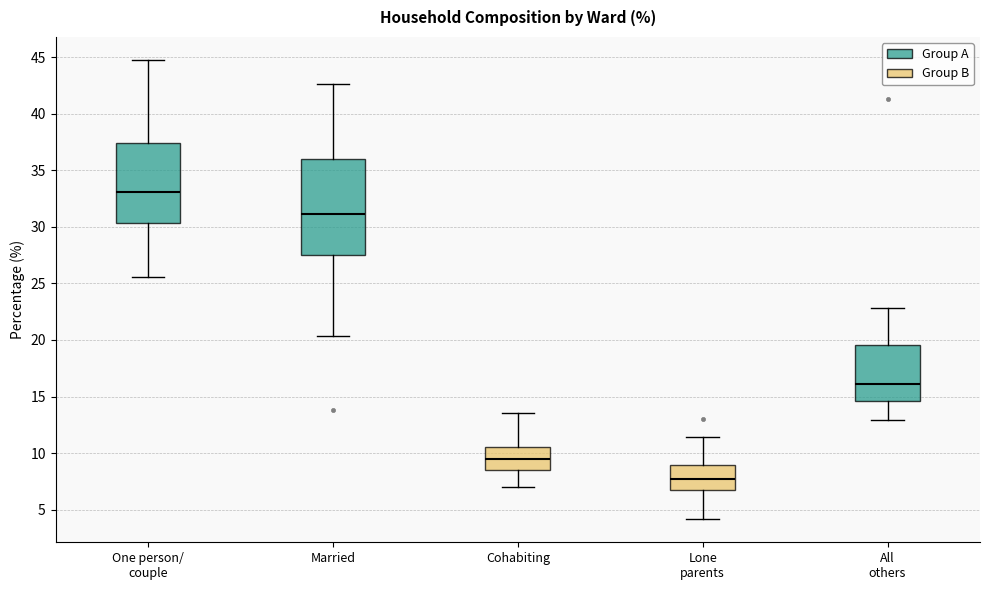

Reading left to right, read every box against the y-axis: the position of its median line, the range the box covers, and the ends of its whiskers. The values are not printed on the chart, so give them approximately, as read against the axis.

One person/ couple: median 33.0, box 30.5 to 37.5, whiskers 25.5 to 45.0
Married: median 31.0, box 27.5 to 36.0, whiskers 20.5 to 42.5
Cohabiting: median 9.5, box 8.5 to 10.5, whiskers 7.0 to 13.5
Lone parents: median 7.5, box 7.0 to 9.0, whiskers 4.0 to 11.5
All others: median 16.0, box 14.5 to 19.5, whiskers 13.0 to 23.0